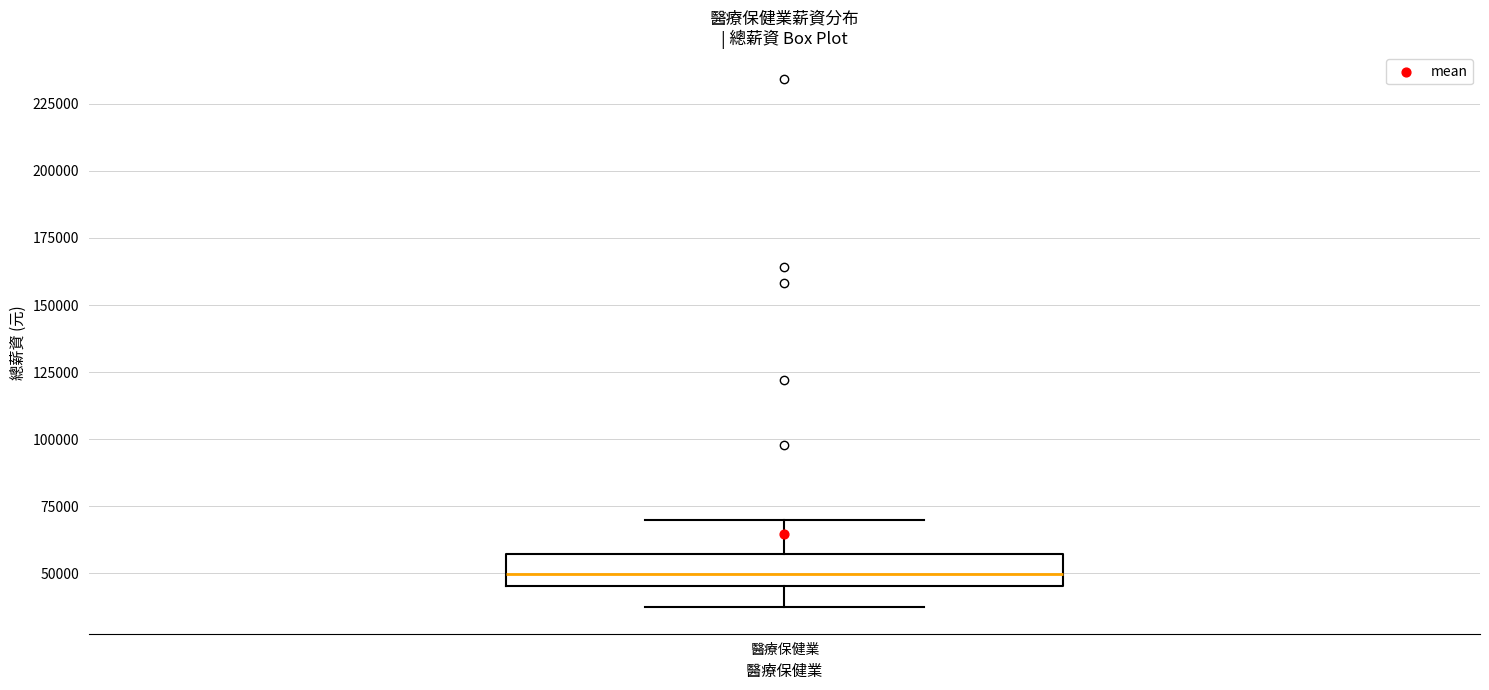

Read this box plot against the y-axis: the position of the median line, the range covered by the box, and the ends of both whiskers. The values are not printed on the chart, so give them approximately, as read against the axis.

median 50000, box 45000 to 55000, whiskers 35000 to 70000